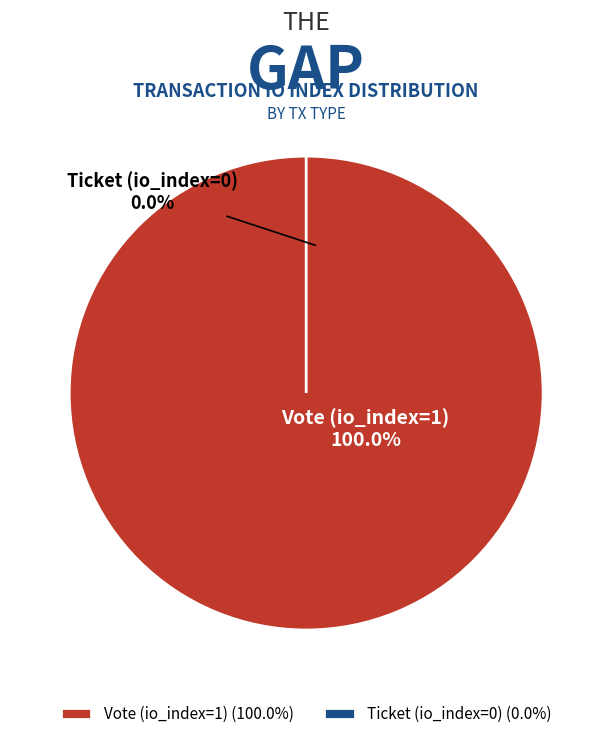

To the nearest percent, what is the difference between the largest and smallest slice percentages?

100%